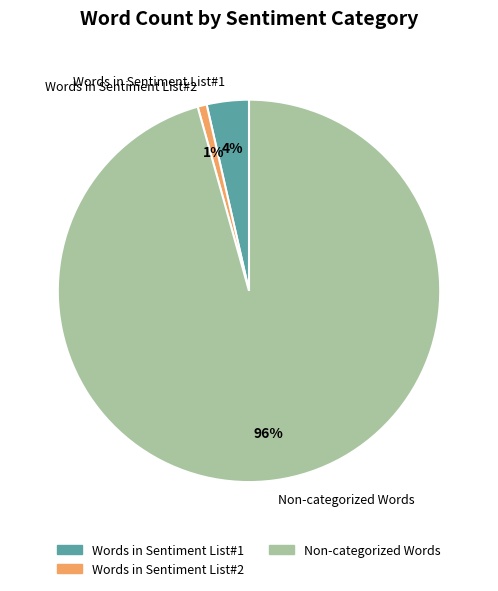

Is it true that Words in Sentiment List#1 is 9% of the pie?

False